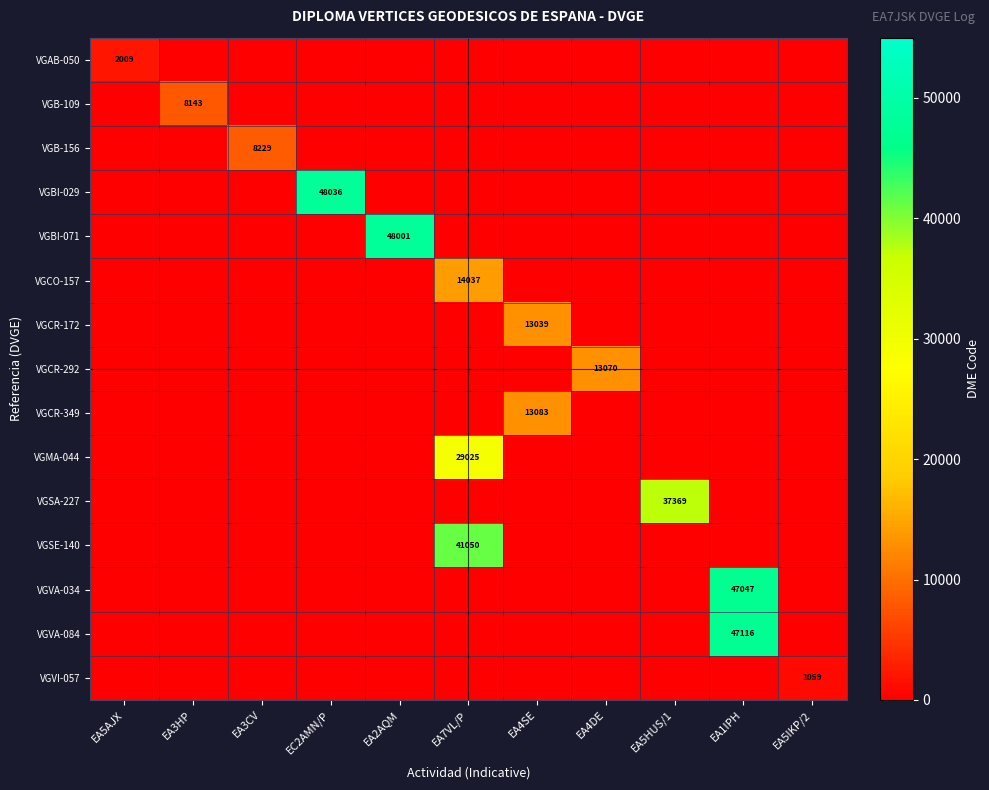

Between EC2AMN/P and EA3CV, which is larger?

EC2AMN/P